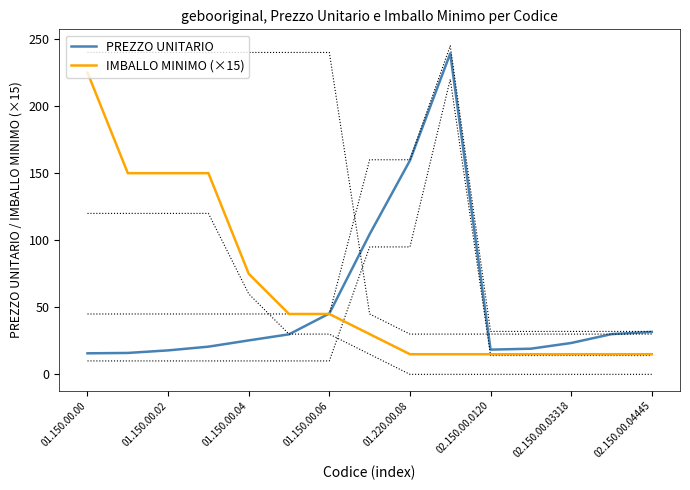

How many times do PREZZO UNITARIO and IMBALLO MINIMO (×15) cross each other?

1